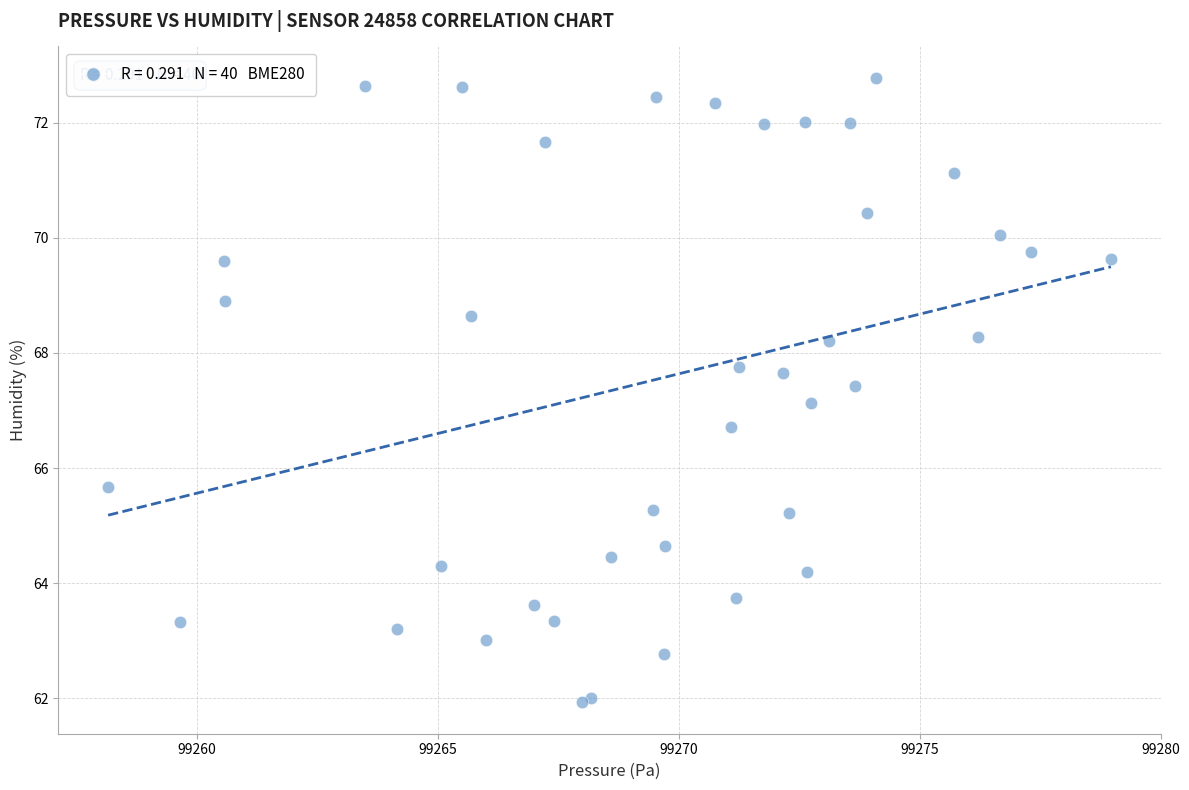

What Y value in the scatter plot is closest to 67?

67.1